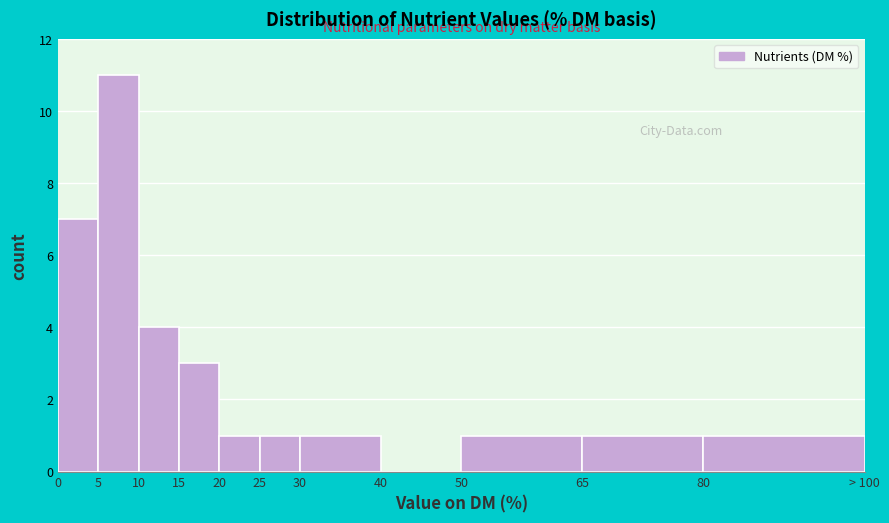

Reading left to right, transcribe all the data shown in this chart.

0=7	5=11	10=4	15=3	20=1	25=1	30=1	40=0	50=1	65=1	80=1